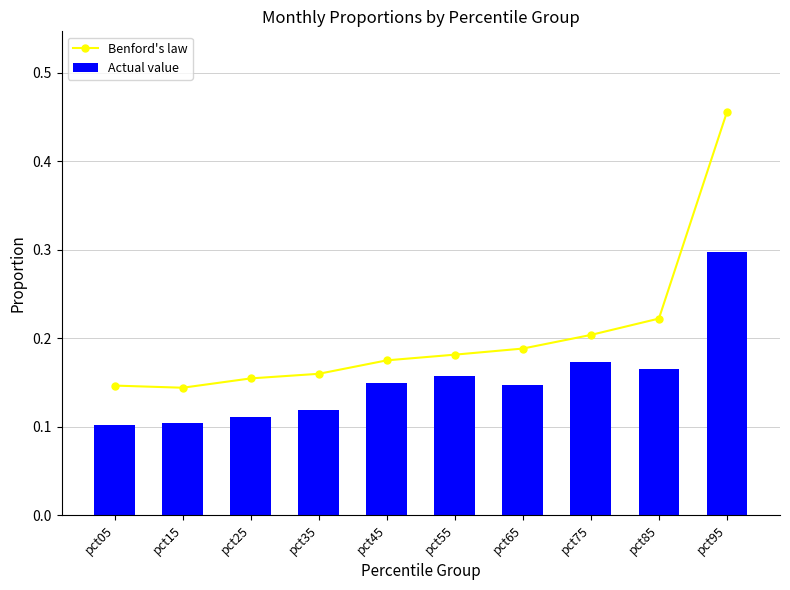

What are all the series names shown in the legend?

Benford's law, Actual value